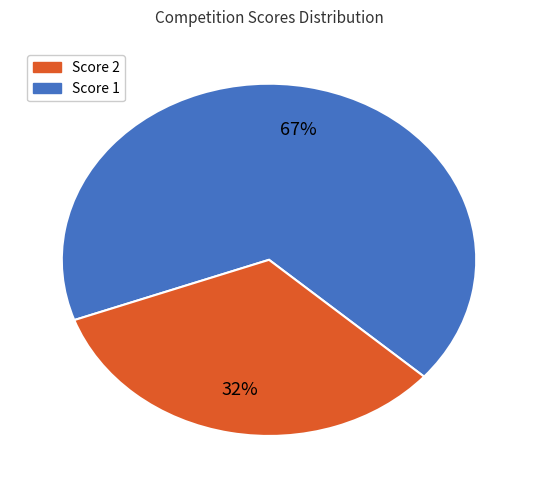

Is 13 the majority of the pie?

No